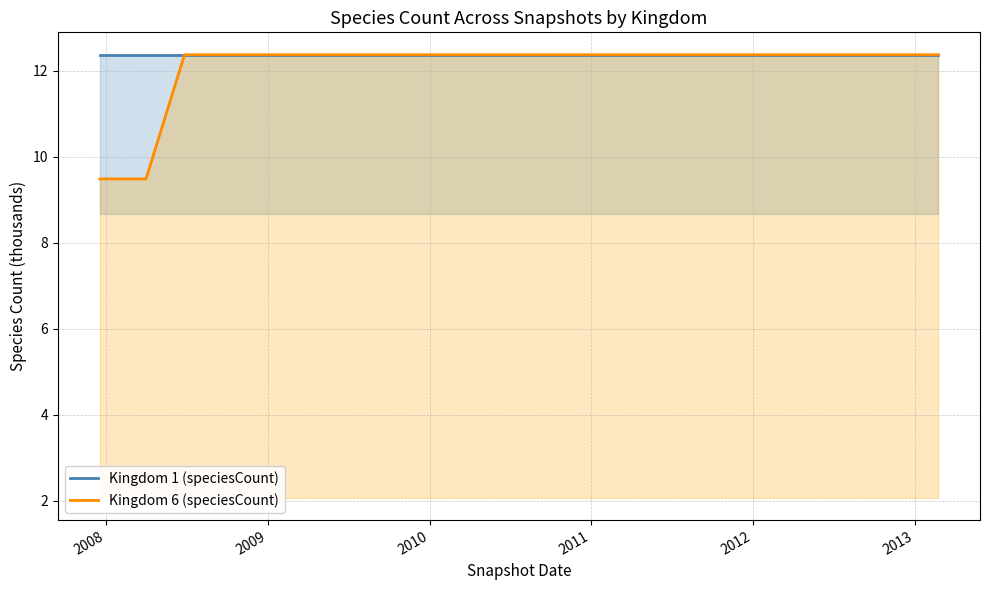

Rank the series by their maximum value, from highest to lowest.

Kingdom 1 (speciesCount), Kingdom 6 (speciesCount)